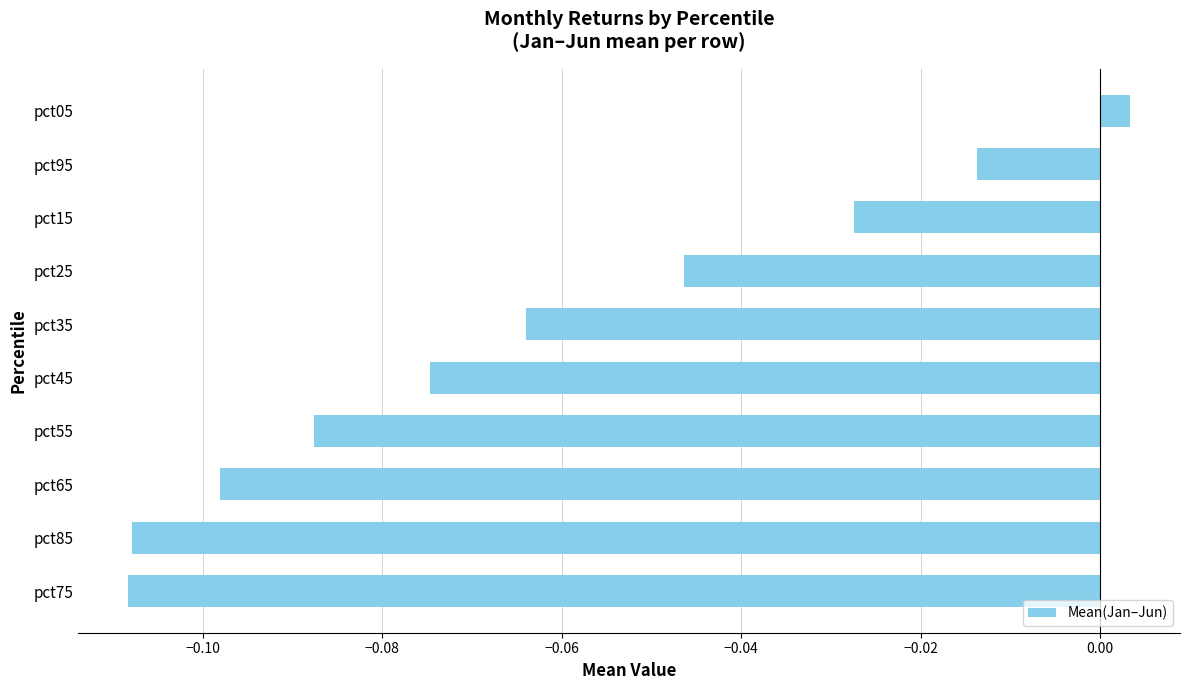

What is the sum of all values?

-0.6